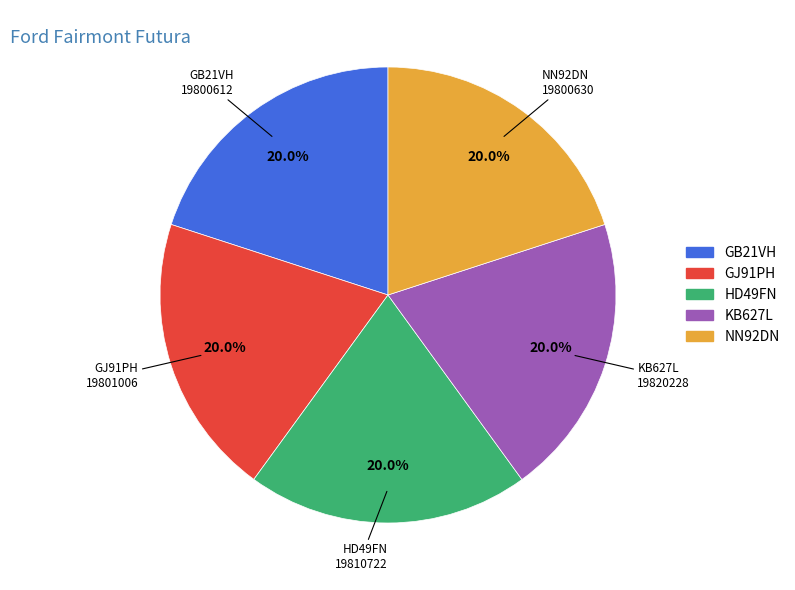

Is there a majority slice in this chart?

No